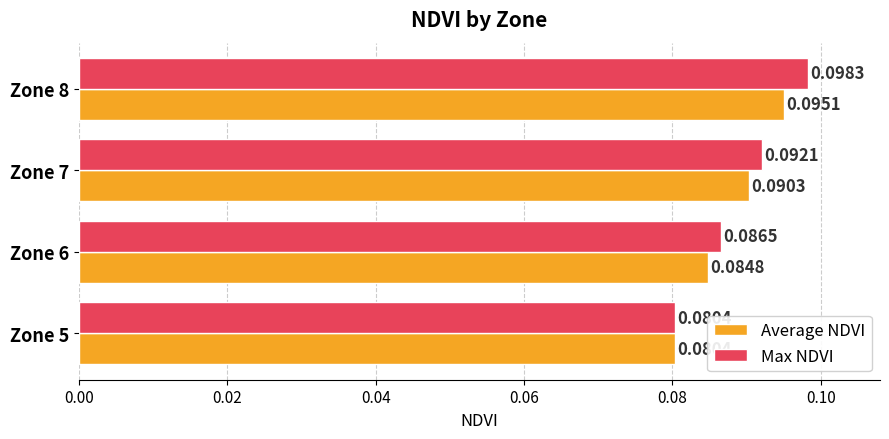

Count the Average NDVI values in the range 0 to 1.

4